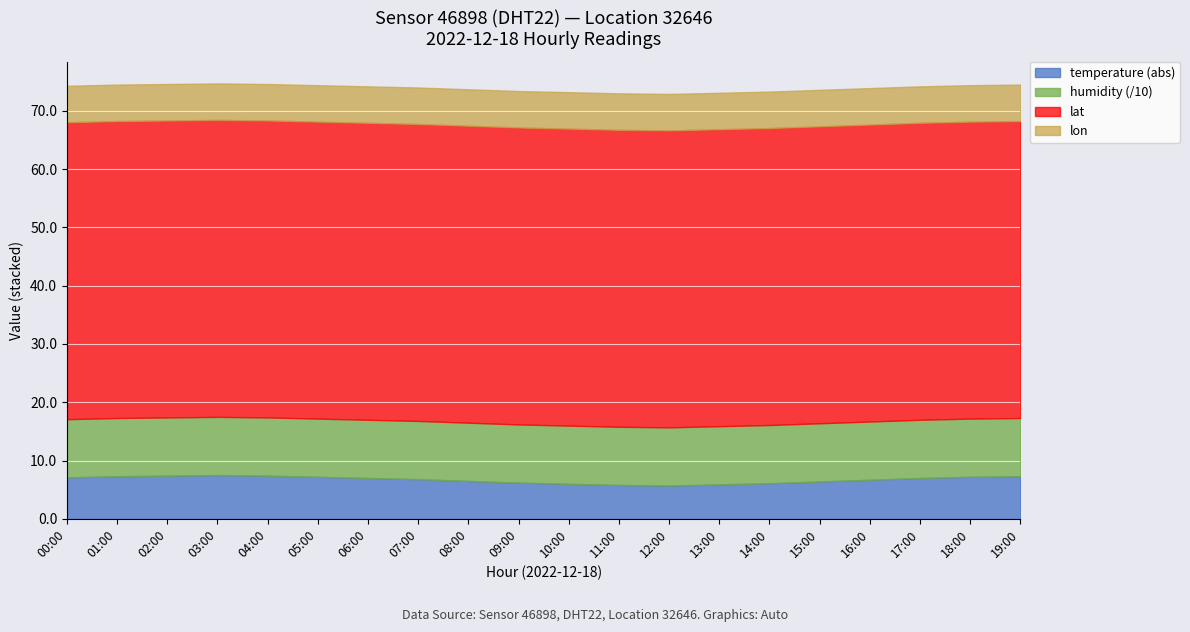

What position from the left is 18:00?

19